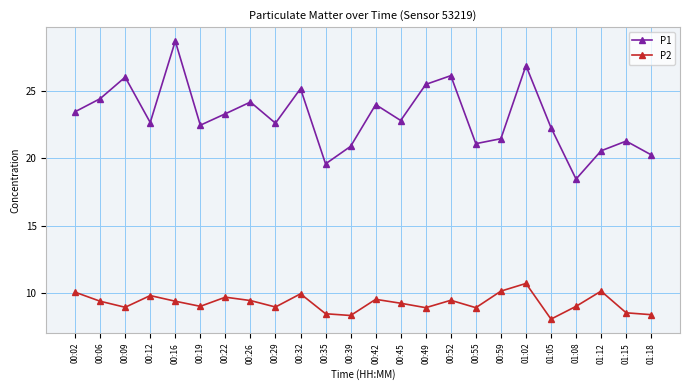

At how many categories does at least one series exceed 19?

23